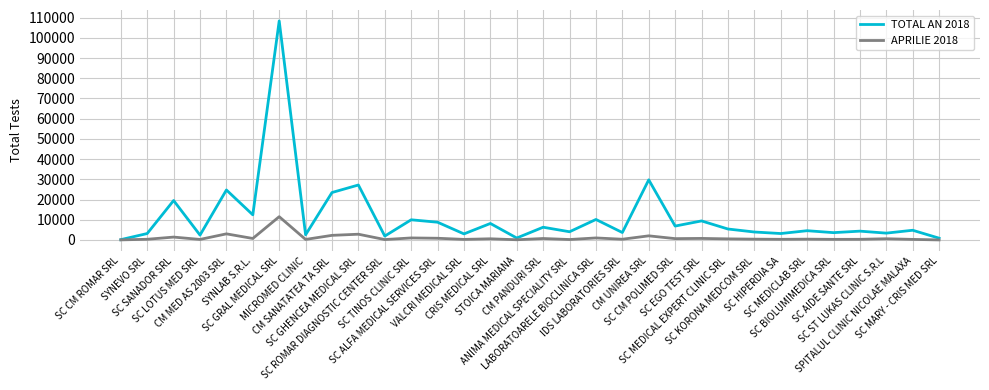

How many series are shown in this chart?

2